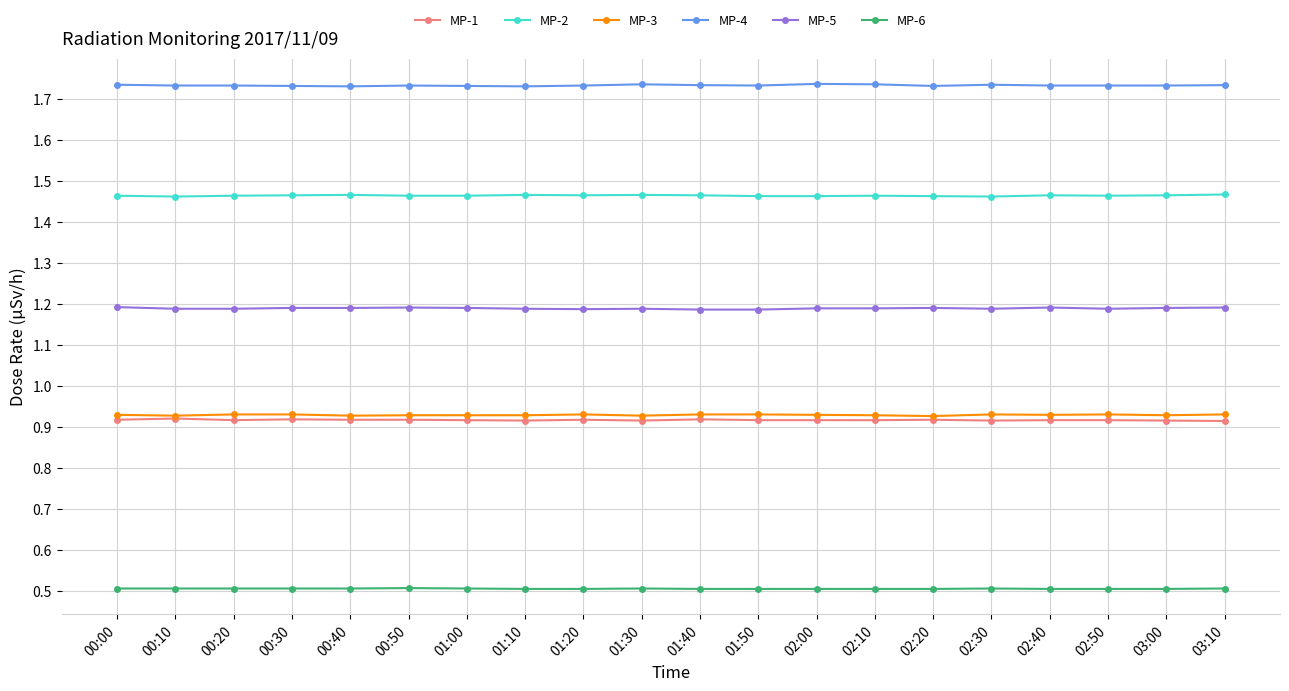

The MP-6 series shows 0.5 at 01:50. True or false?

True